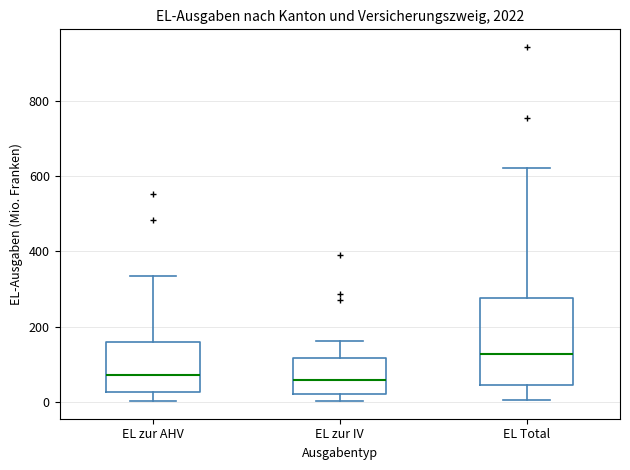

Which box has the highest median line?

EL Total